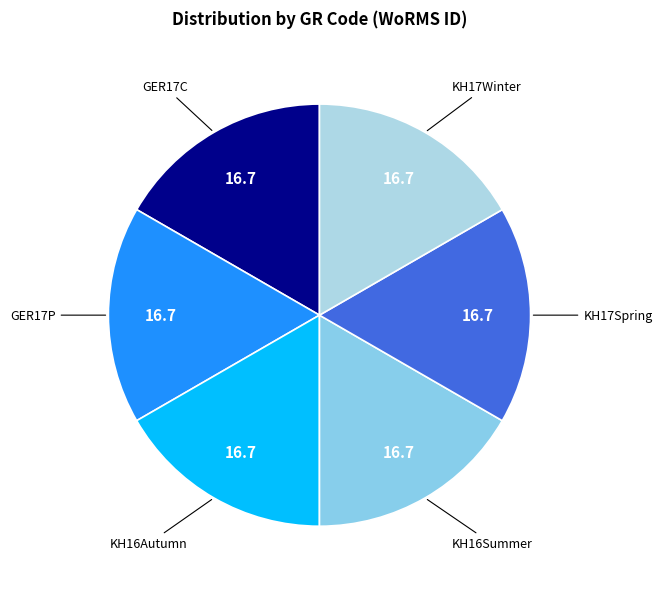

Count the number of slices in the pie.

6